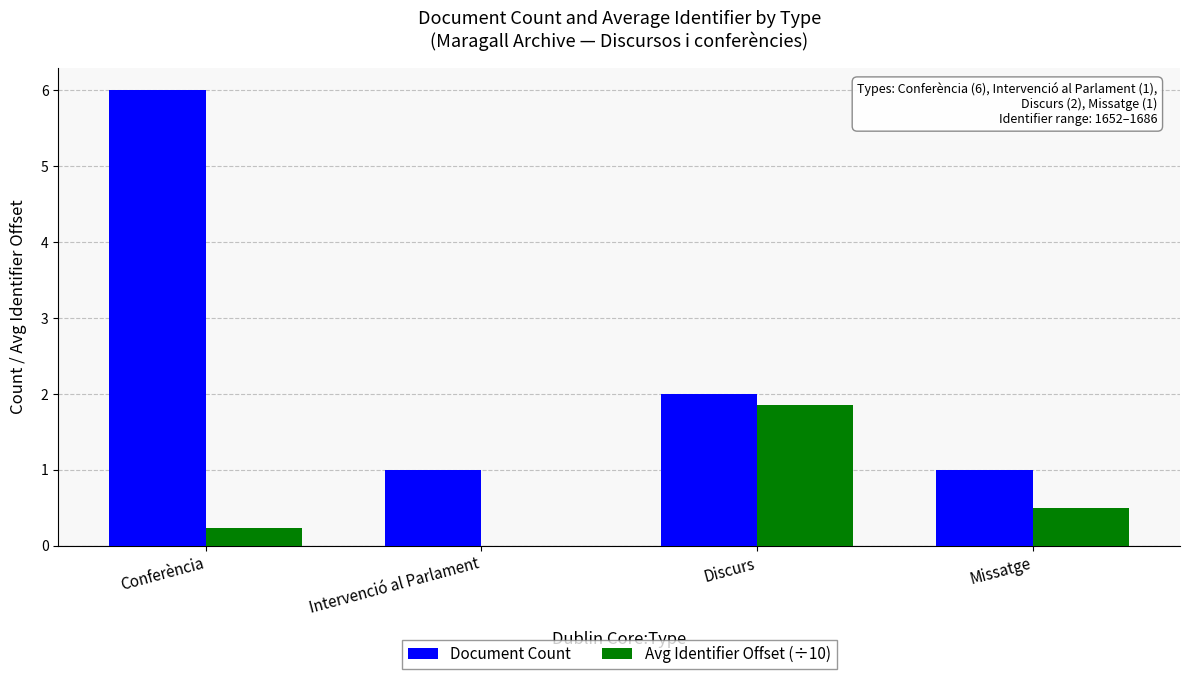

Reading right to left, what are all the values shown in this chart?

Document Count: Missatge=1.0	Discurs=2.0	Intervenció al Parlament=1.0	Conferència=6.0
Avg Identifier Offset (÷10): Missatge=0.5	Discurs=1.9	Intervenció al Parlament=0.0	Conferència=0.2